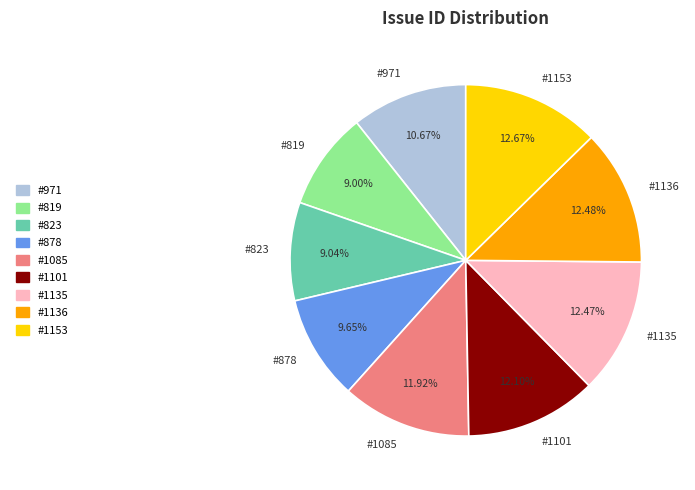

What is the ratio of the value at #1135 to the value at #1101?

1.0